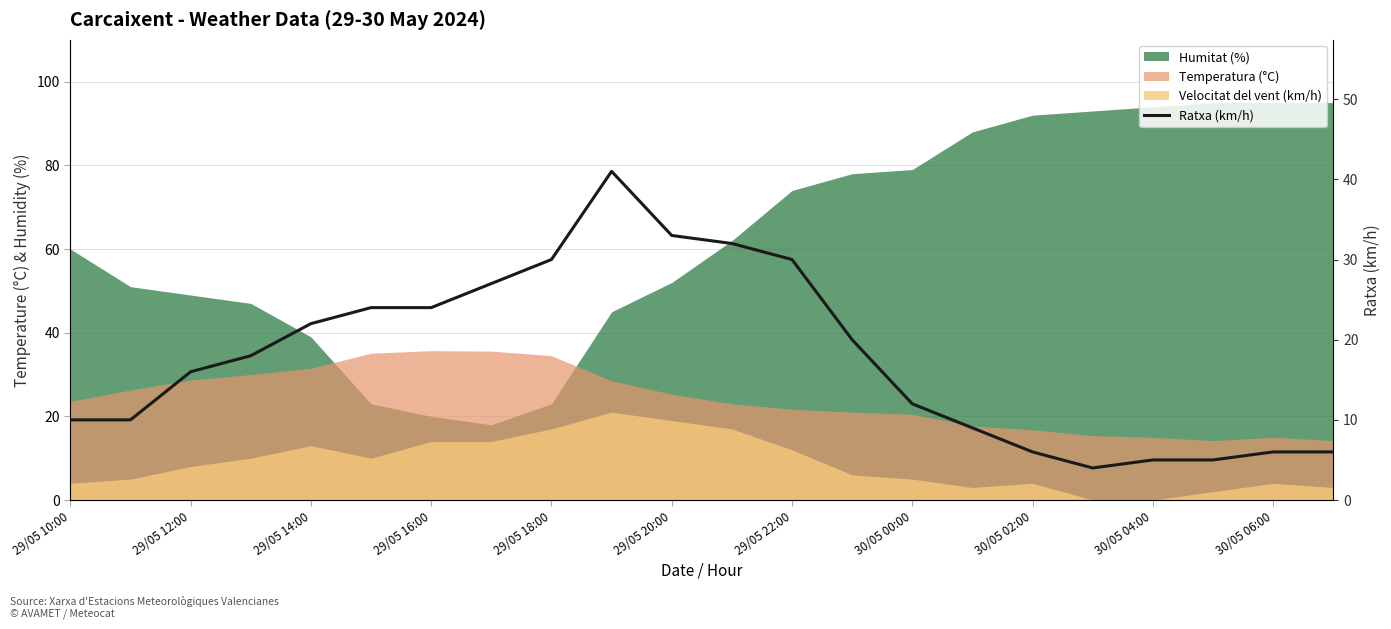

Reading right to left, list all the values displayed in this chart.

6	6	5	5	4	6	9	12	20	30	32	33	41	30	27	24	24	22	18	16	10	10